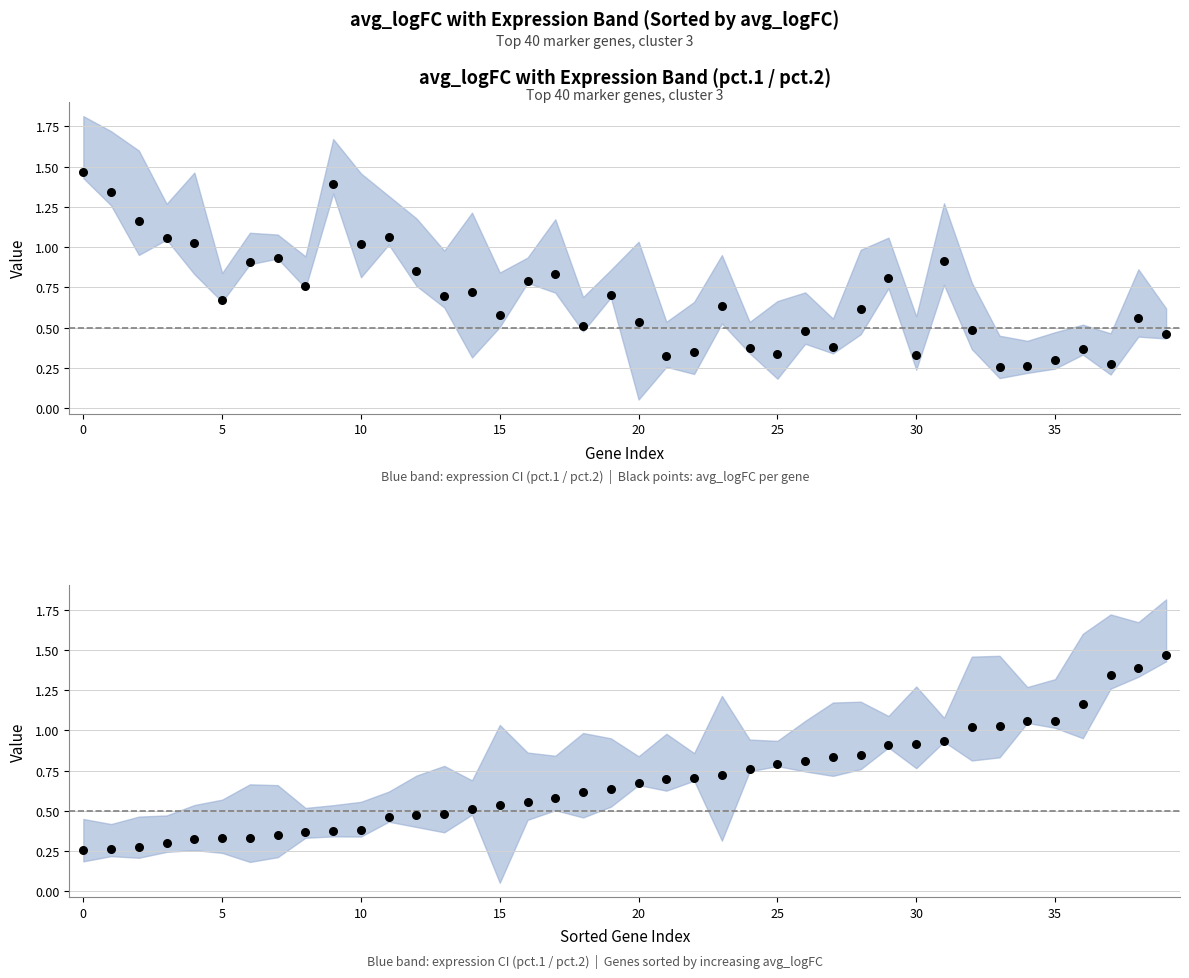

Is the value of avg_logFC at 10 greater than the value of avg_logFC (sorted) at 10?

Yes